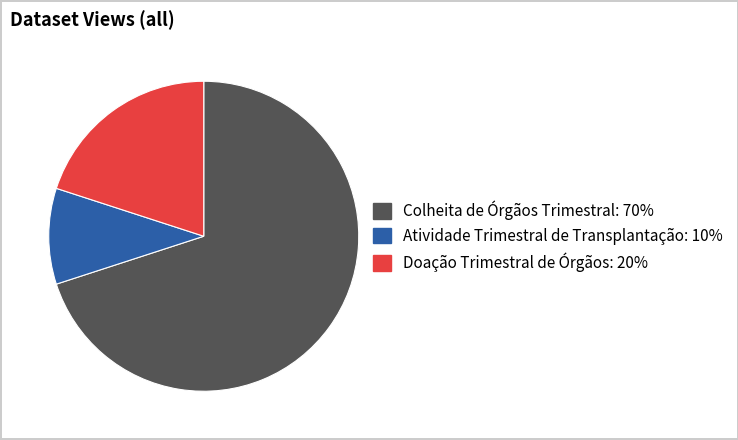

Is there any slice that represents more than half of the pie?

Yes